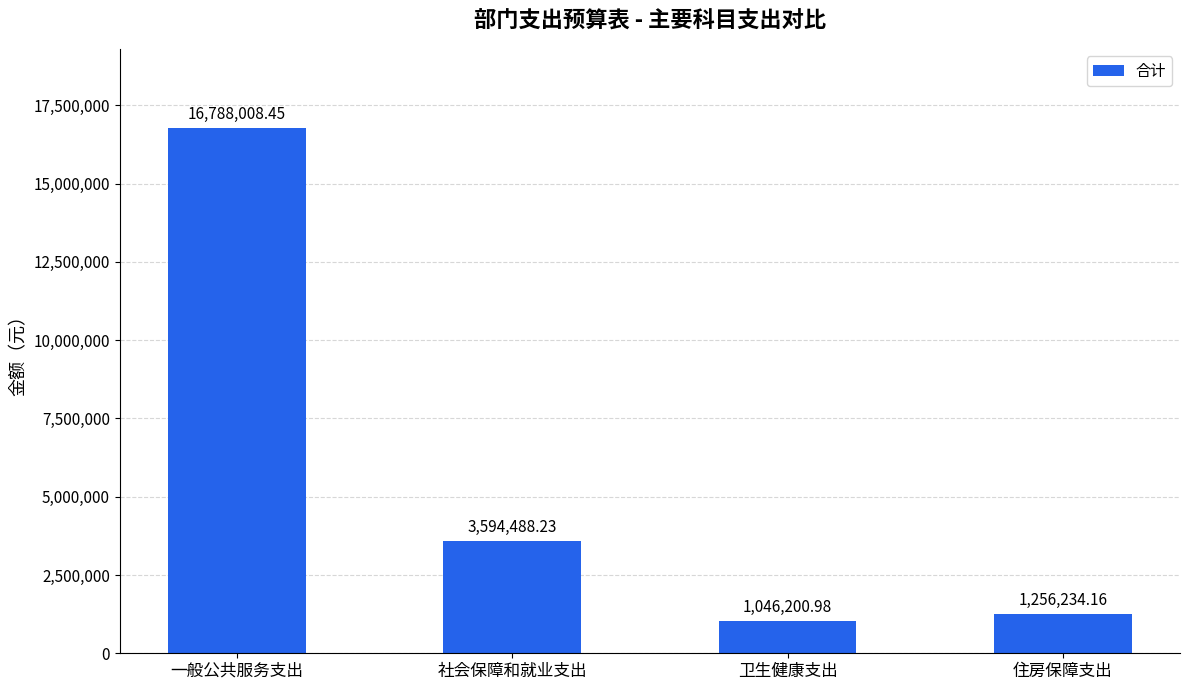

Which category has the highest value across all series?

一般公共服务支出